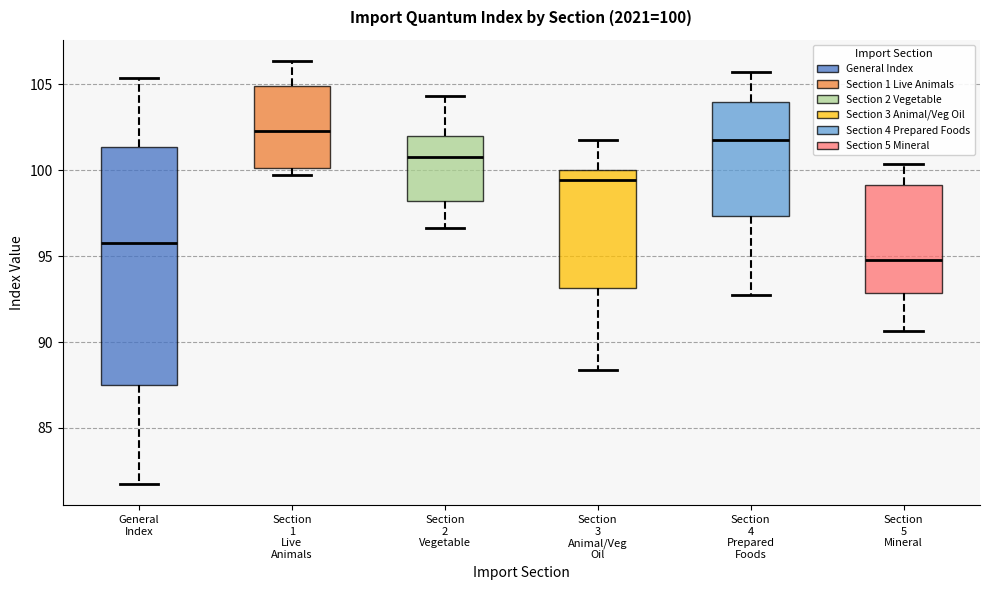

Comparing the boxes themselves (not the whiskers), which one is the tallest?

General Index